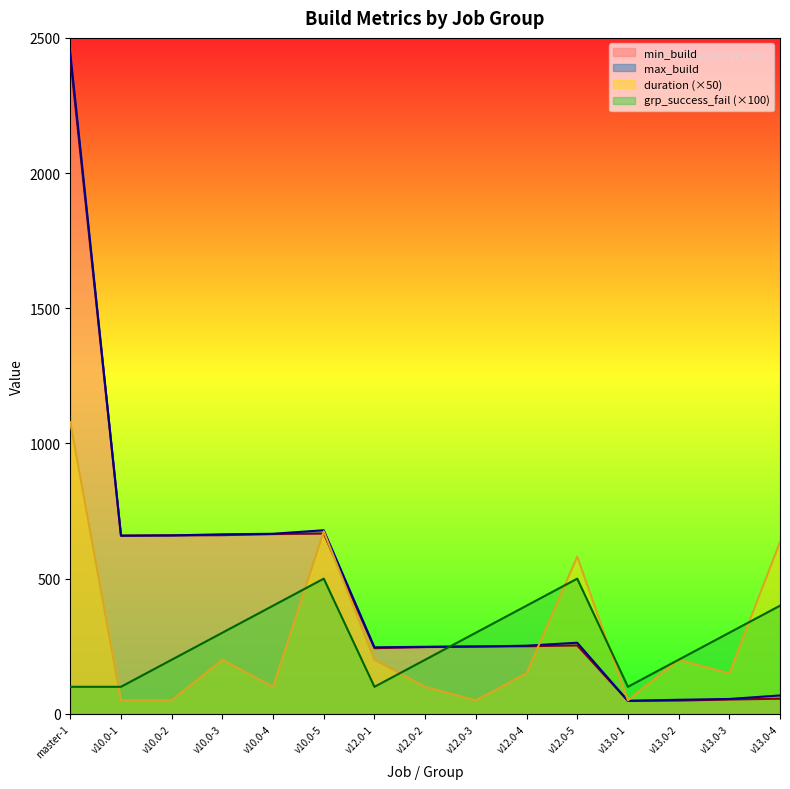

Which series has the widest spread of values?

max_build